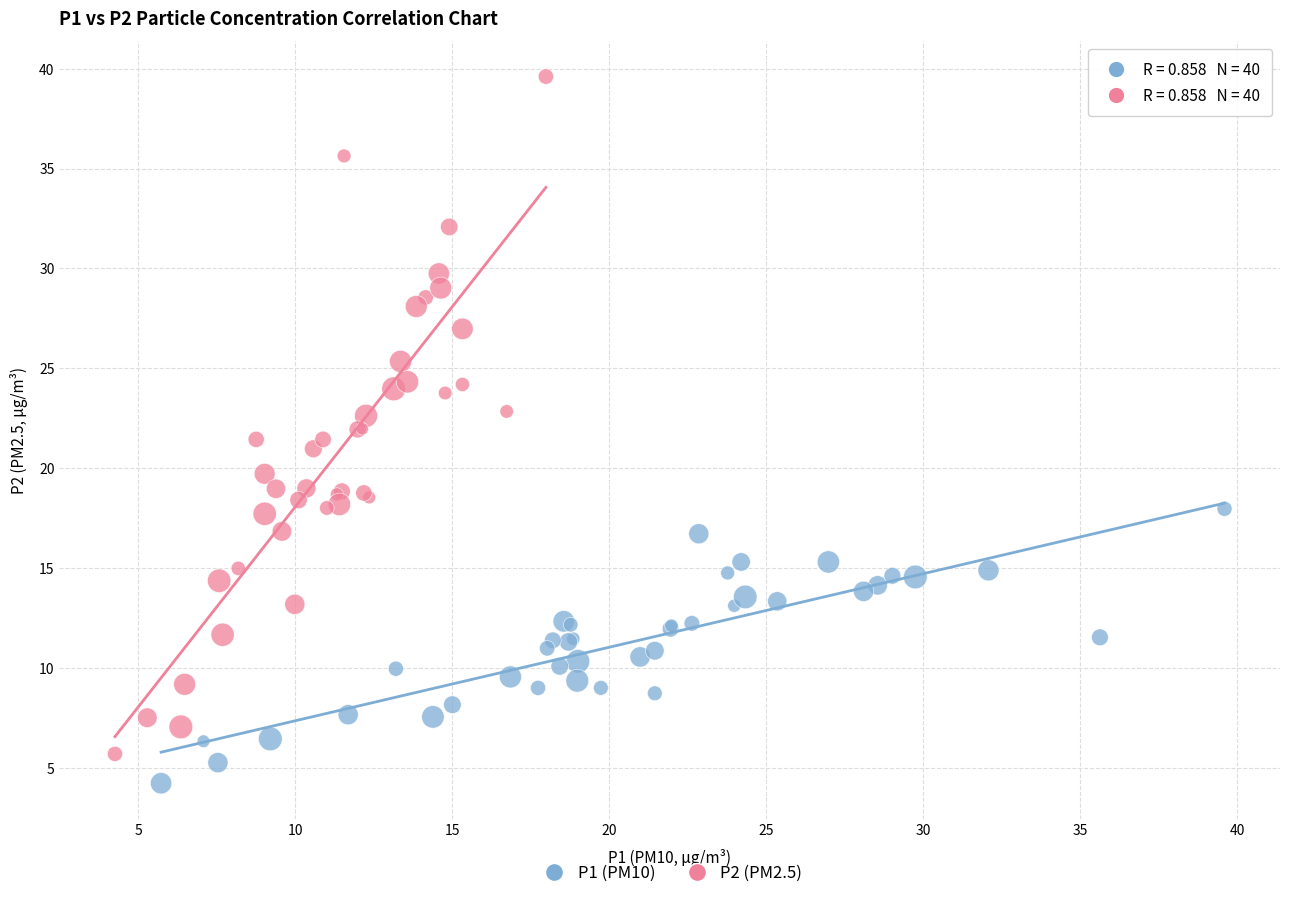

Which series contains the lowest Y value?

P1 (PM10)